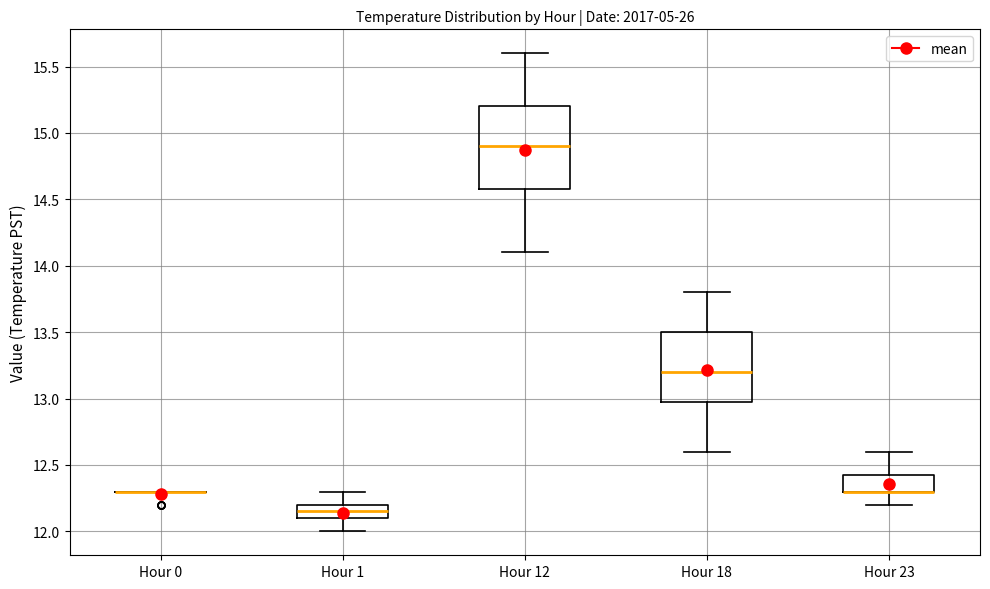

Reading left to right, transcribe this box plot: for each box, give where its median line is, the range the box spans, and where its two whiskers end, as read against the y-axis. The values are not printed on the chart, so give them approximately, as read against the axis.

Hour 0: box collapsed to a line at 12.30, whiskers 12.30 to 12.30
Hour 1: median 12.15, box 12.10 to 12.20, whiskers 12.00 to 12.30
Hour 12: median 14.90, box 14.60 to 15.20, whiskers 14.10 to 15.60
Hour 18: median 13.20, box 13.00 to 13.50, whiskers 12.60 to 13.80
Hour 23: median 12.30 (drawn on the box's lower edge), box 12.30 to 12.45, whiskers 12.20 to 12.60